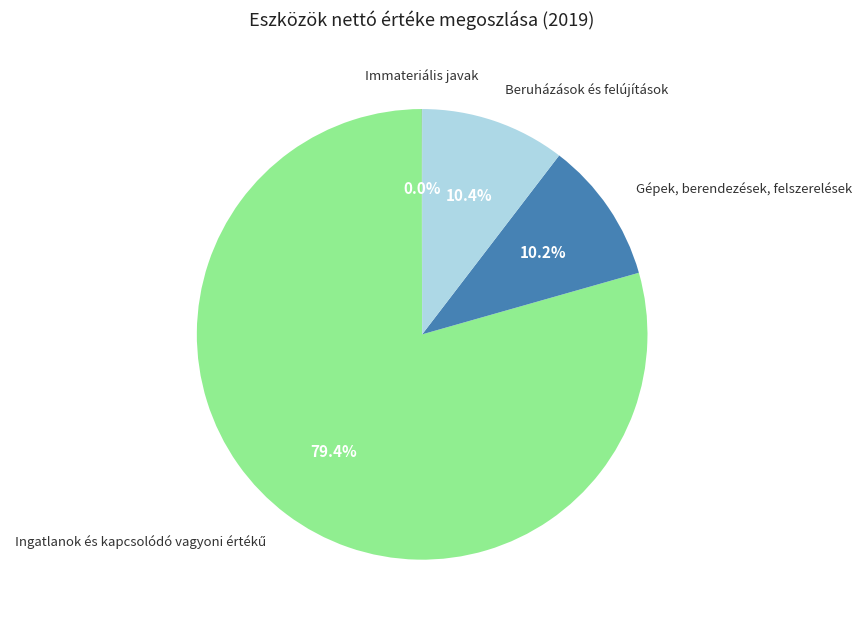

Does any single category account for the majority?

Yes